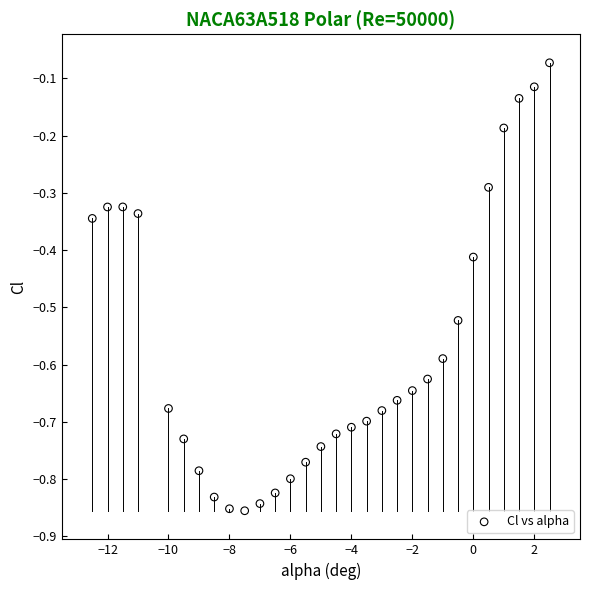

What is the range of Y values (max minus min)?

0.8